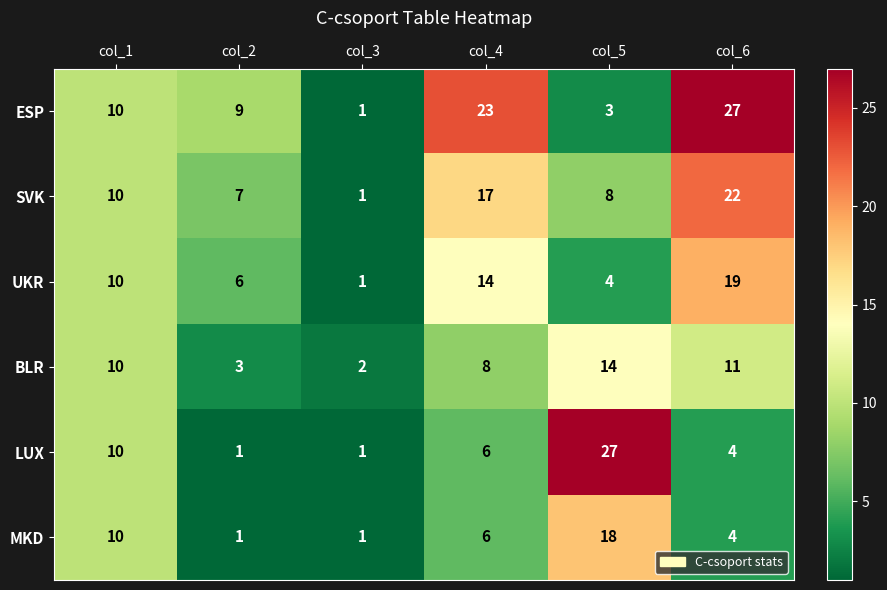

What is the maximum value for BLR?

14